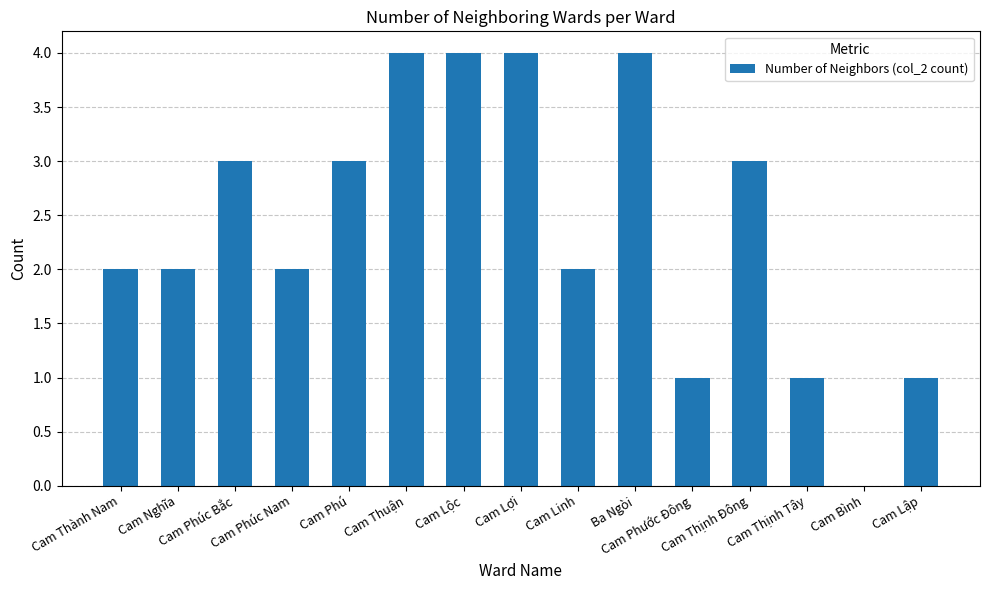

Count the values in the range 1 to 4.

14